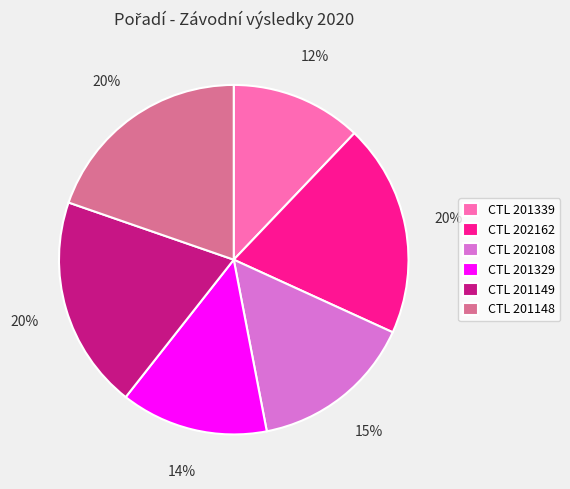

To the nearest percent, what is the difference between the largest and smallest slice percentages?

8%